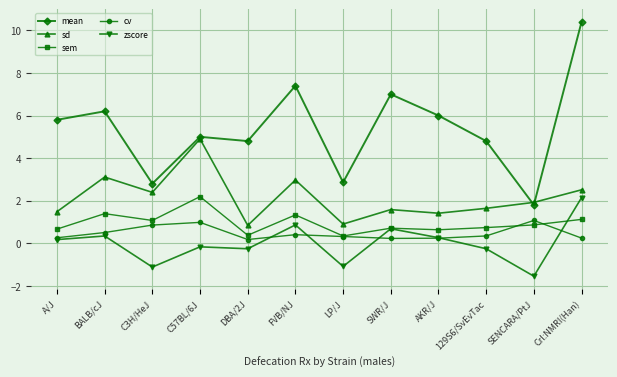

True or false: zscore has more than 1 points higher than both neighbors.

True